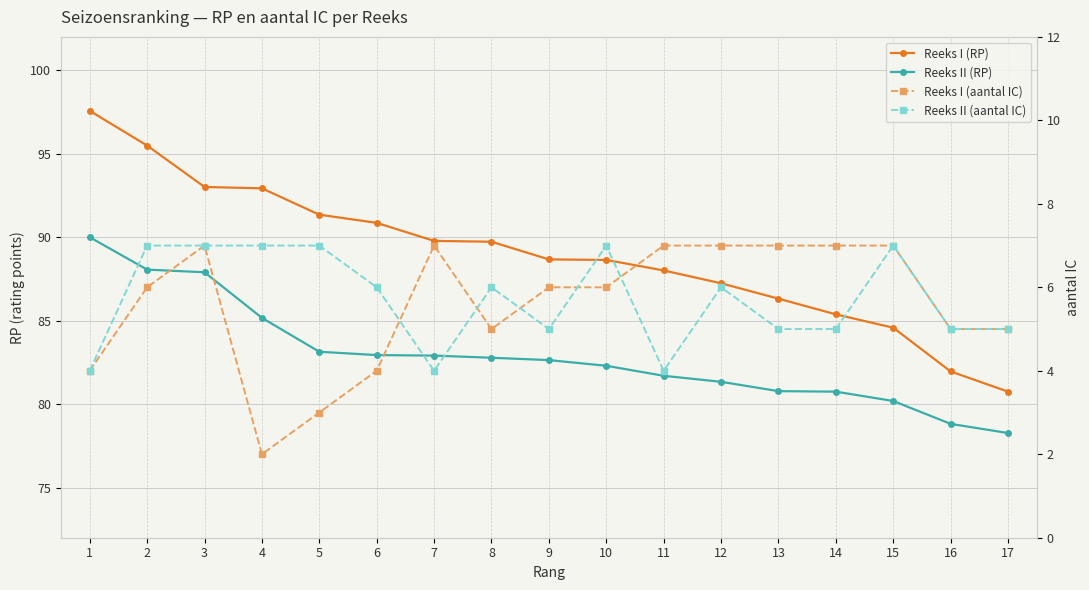

True or false: Reeks II (RP) and Reeks I (RP) cross at least once.

False